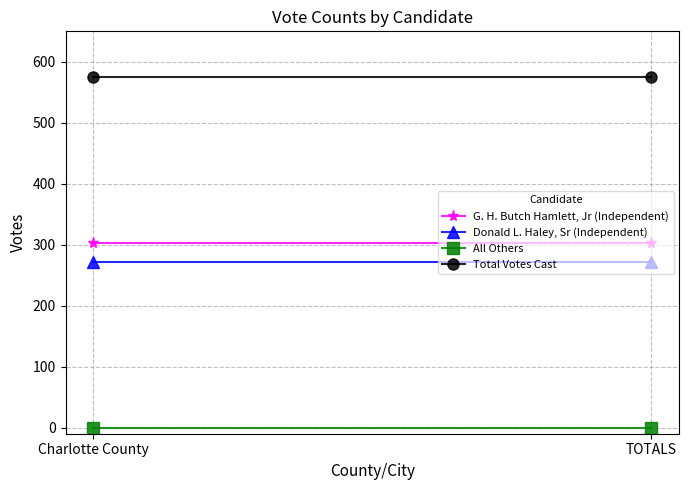

What is the spread (max minus min) of values at TOTALS?

575